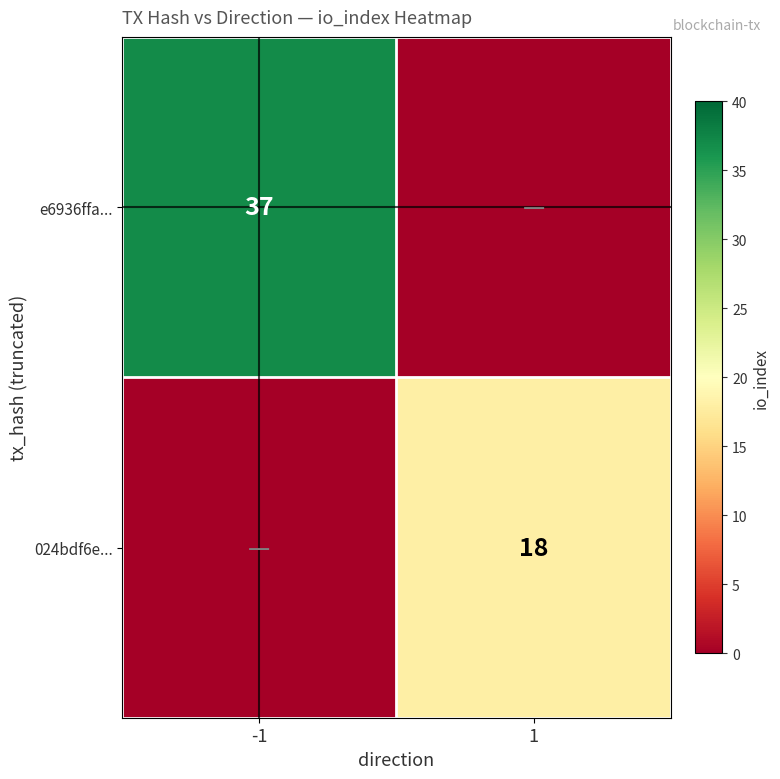

The value of e6936ffa... at -1 is 37. True or false?

True